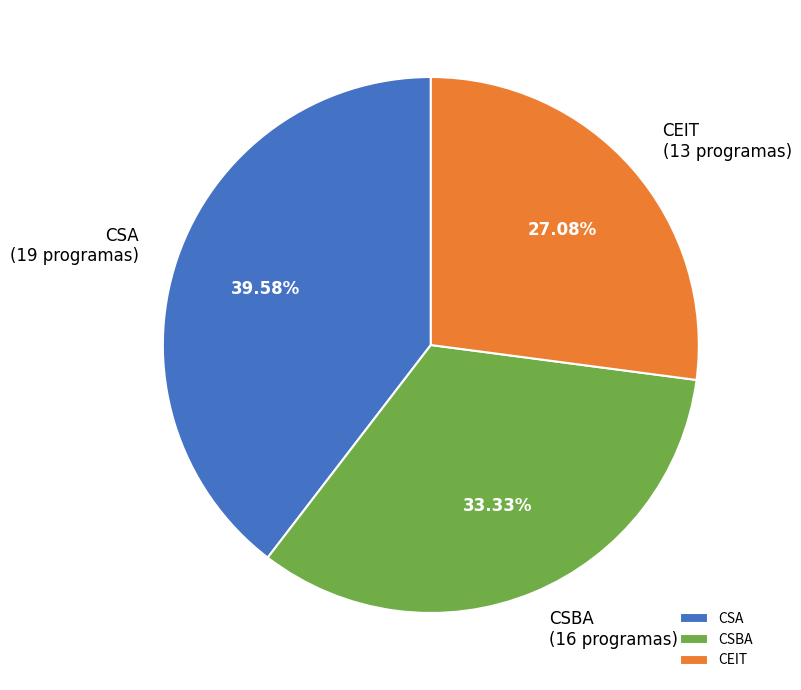

The CEIT slice represents 34% of the pie. True or false?

False